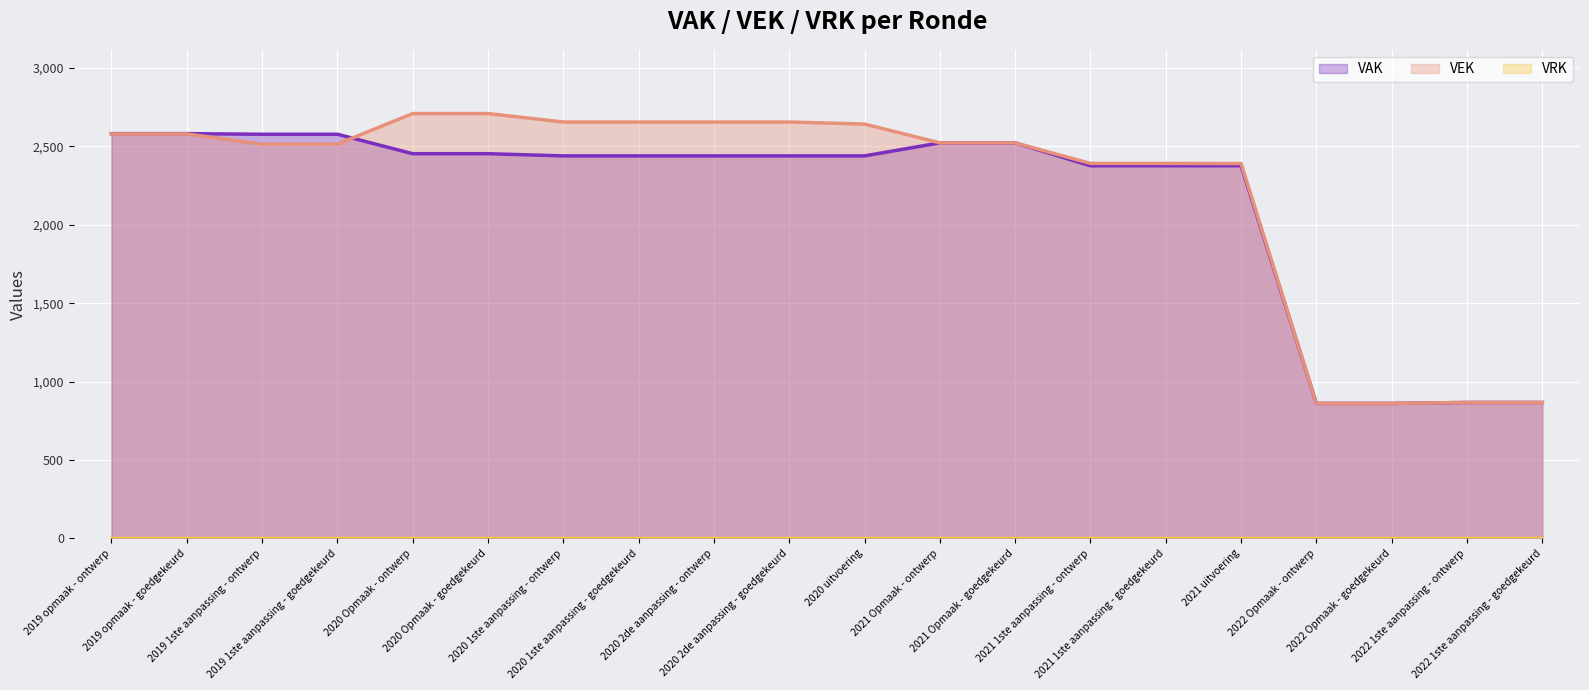

What is the difference between the second highest and second lowest values in the VAK series?

1721